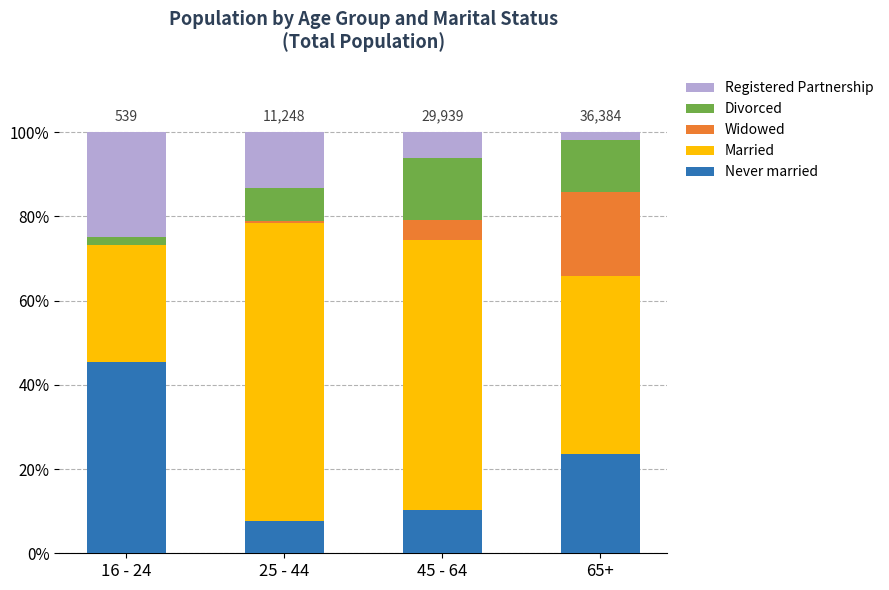

What is the total value across all series at 45 - 64?

100.0